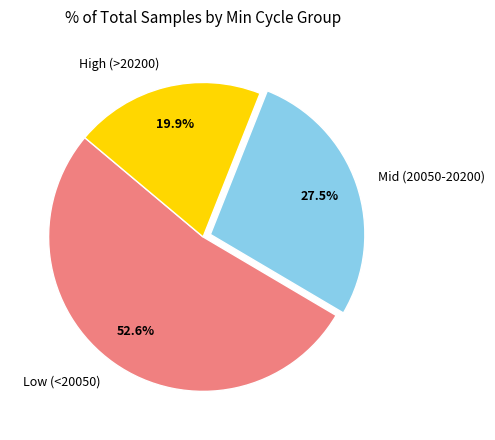

Which category has the smallest portion of the pie?

High (>20200)